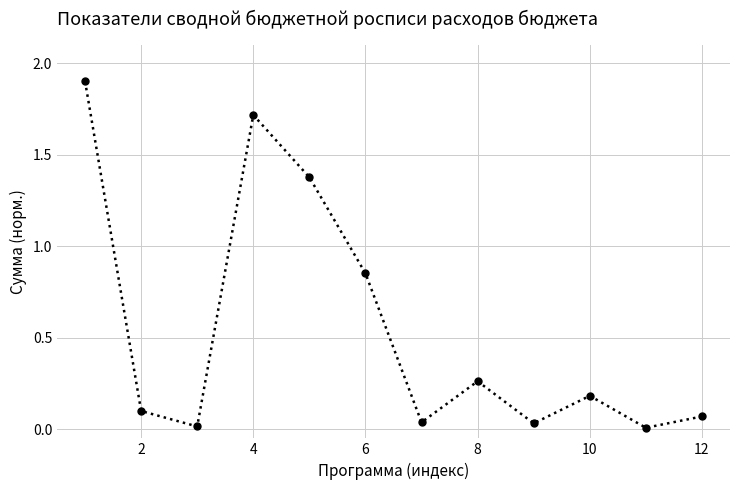

What is the sum of all values?

6.5